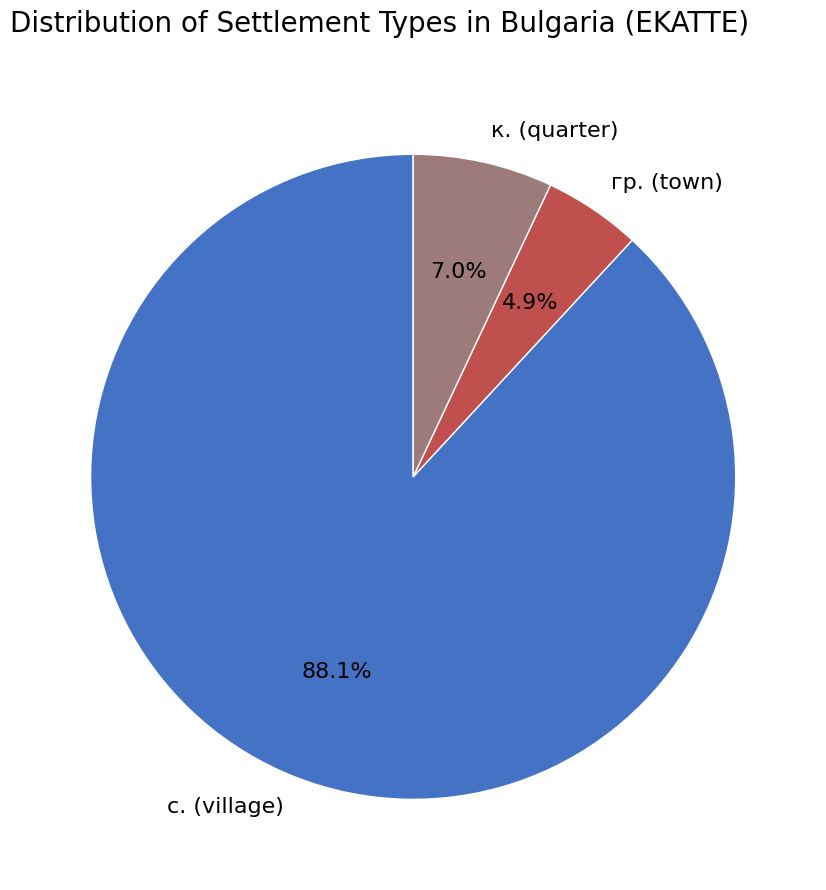

Which category has the smallest portion of the pie?

гр. (town)